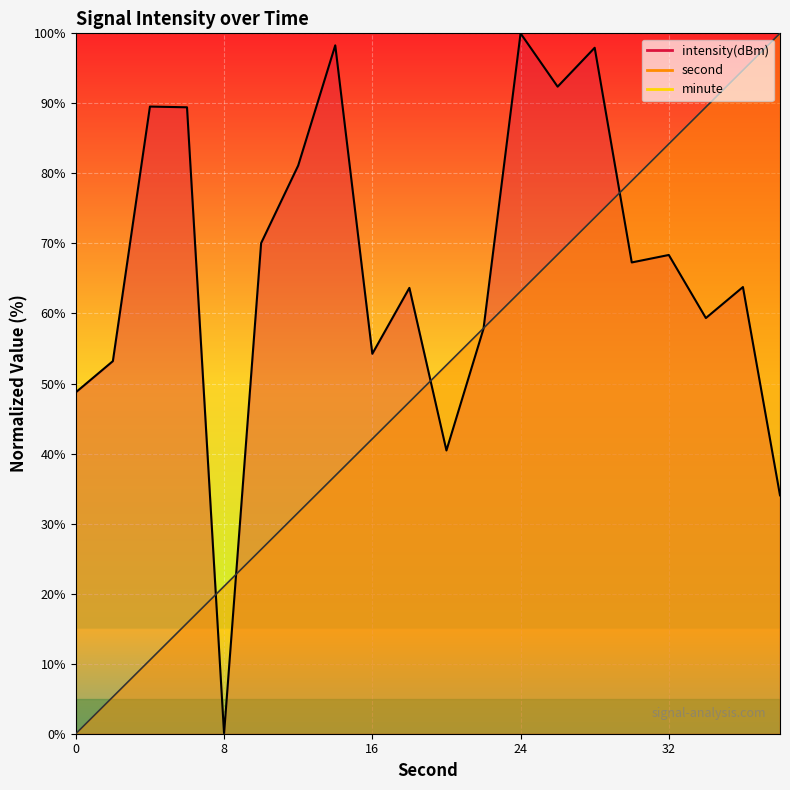

Reading left to right, extract all data points from this chart.

second: 0.0	5.3	10.5	15.8	21.1	26.3	31.6	36.8	42.1	47.4	52.6	57.9	63.2	68.4	73.7	78.9	84.2	89.5	94.7	100.0
intensity(dBm): 48.7	53.2	89.5	89.4	0.0	70.0	81.1	98.3	54.2	63.7	40.4	57.8	100.0	92.4	97.9	67.3	68.4	59.3	63.8	34.0